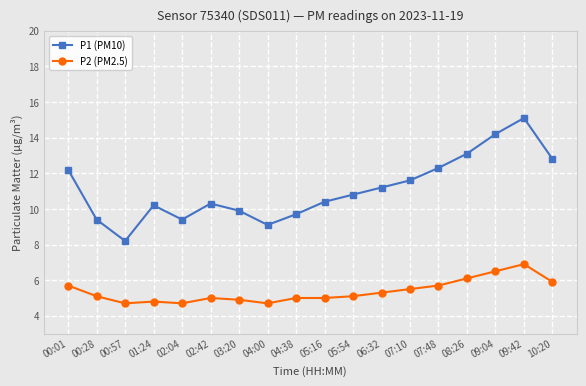

Where is the first local maximum for P1 (PM10)?

01:24